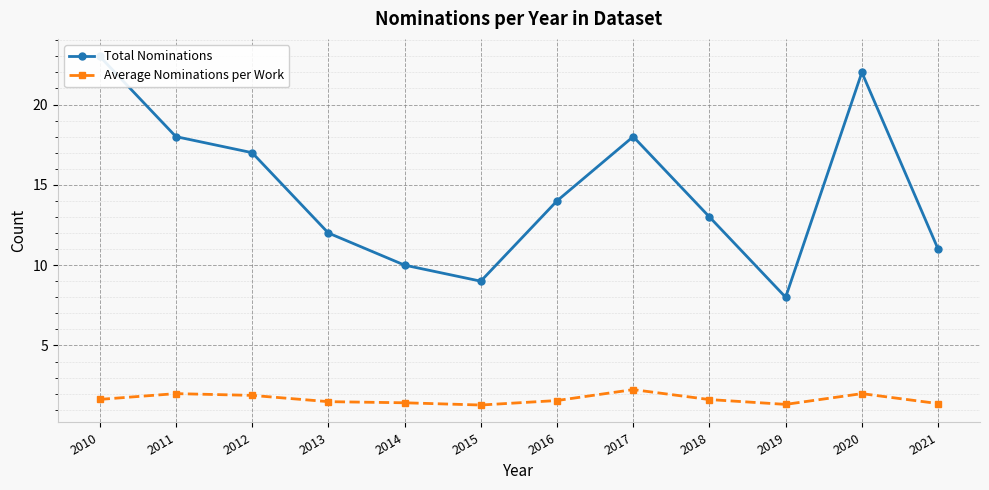

At which category does Total Nominations reach its first local valley?

2015